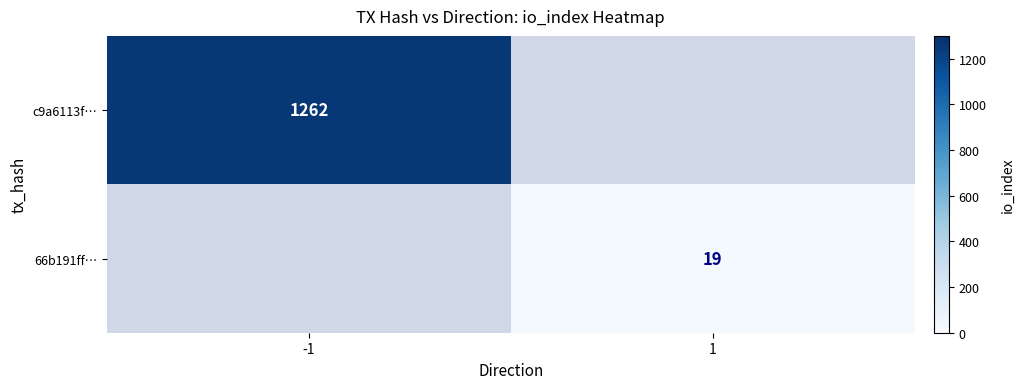

Which category has the lowest value across all series?

1